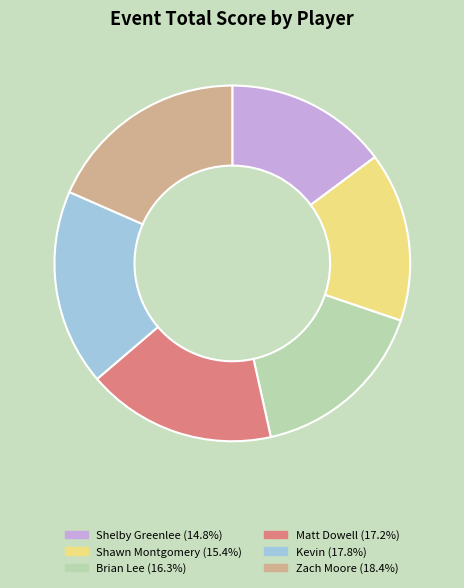

Combined, do Brian Lee (16.3%) and Kevin (17.8%) account for over 50%?

No